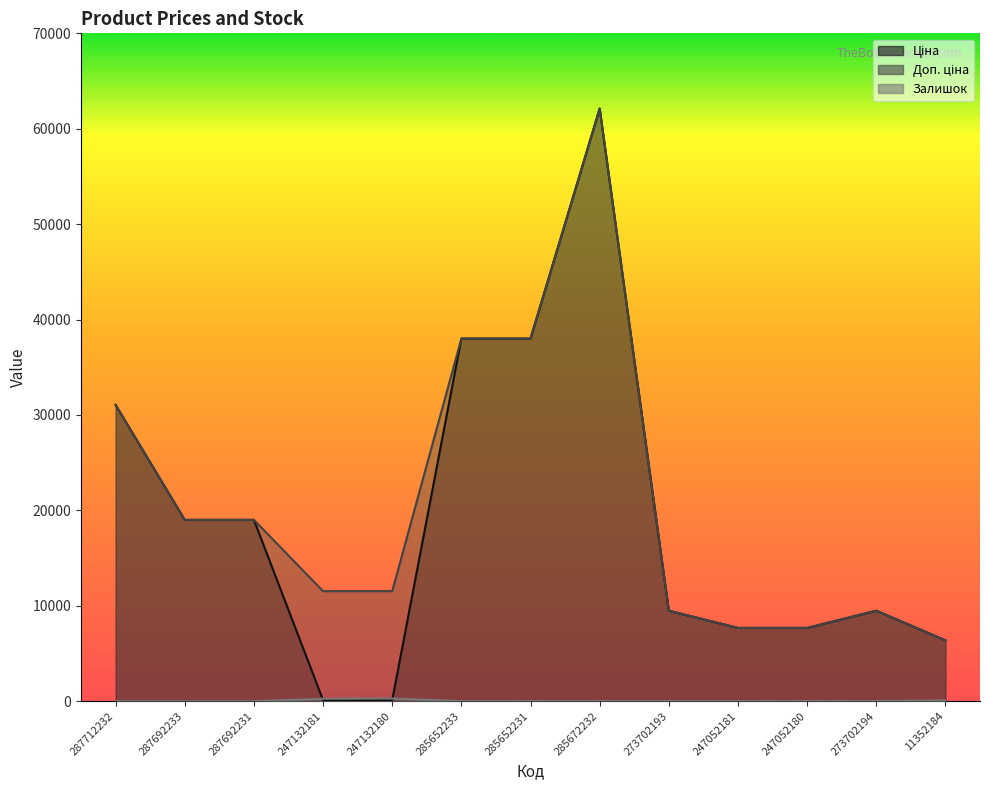

Is it true that Залишок equals 260.0 at 247132181?

True